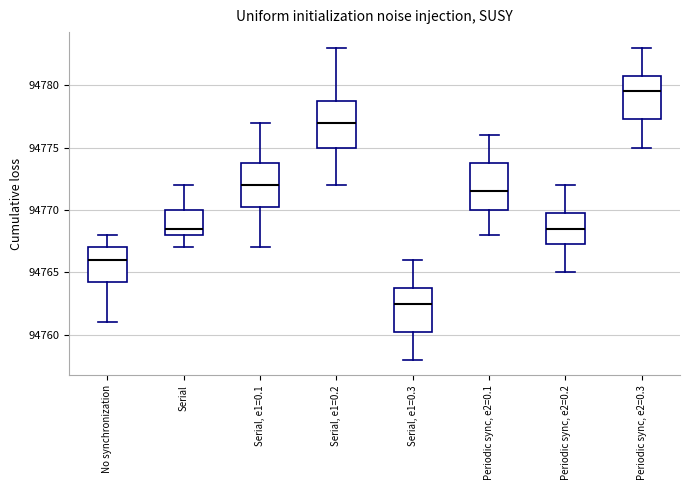

Where does the median line of the box for Periodic sync, e2=0.1 sit on the y-axis? The values are not printed on the chart, so give them approximately, as read against the axis.

94771.5